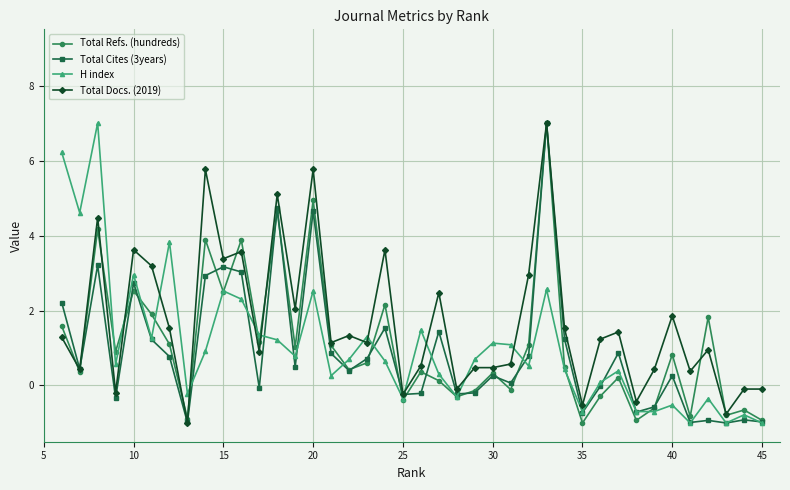

At how many categories does at least one series exceed 3?

13